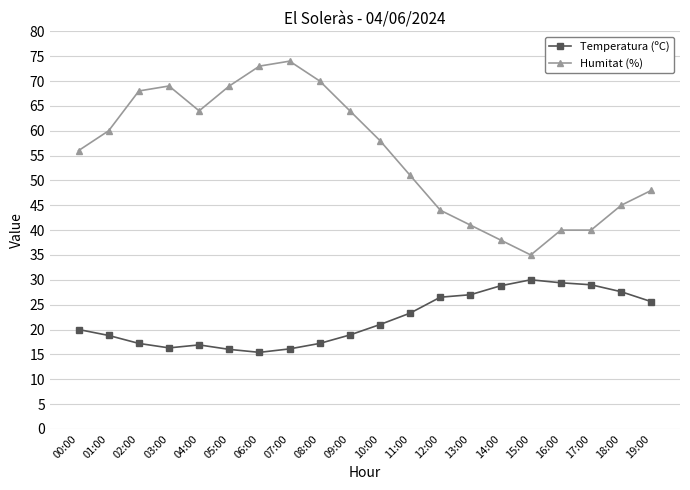

Does the chart display data point markers on the line(s)?

Yes